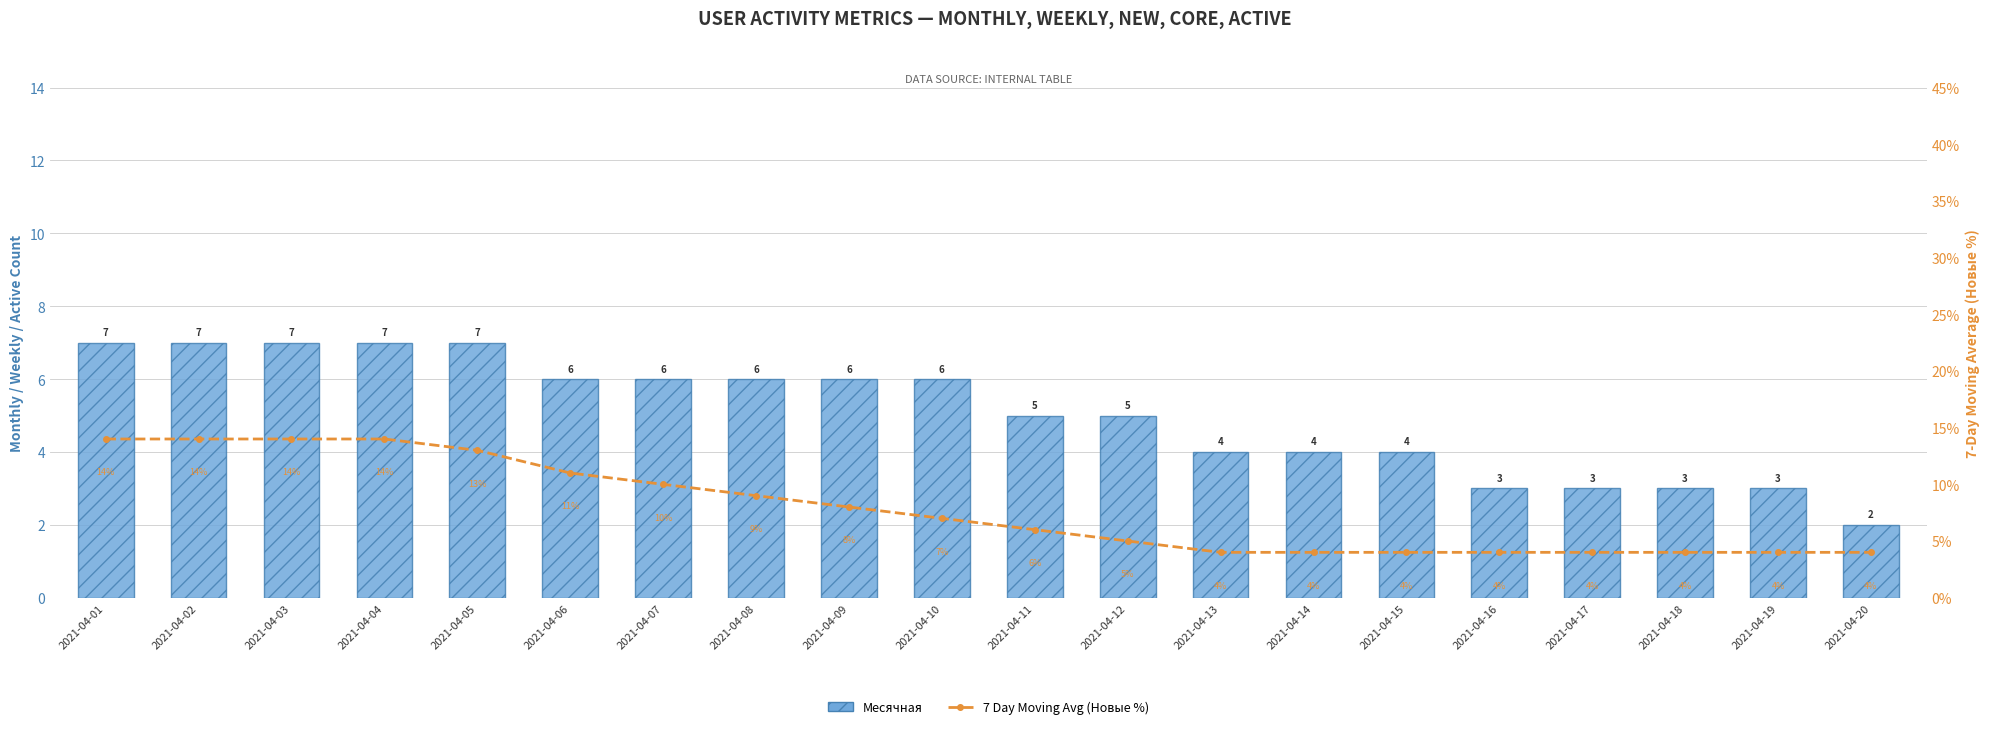

List the series in order of their overall mean, lowest first.

7 Day Moving Avg (Новые %), Месячная